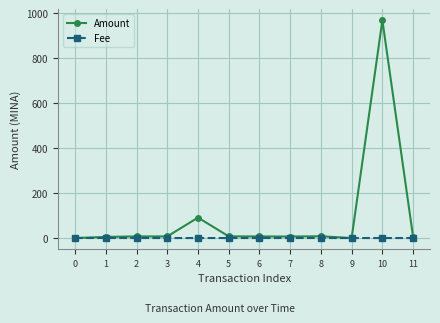

True or false: Amount has a value of 36.8 at 4.

False